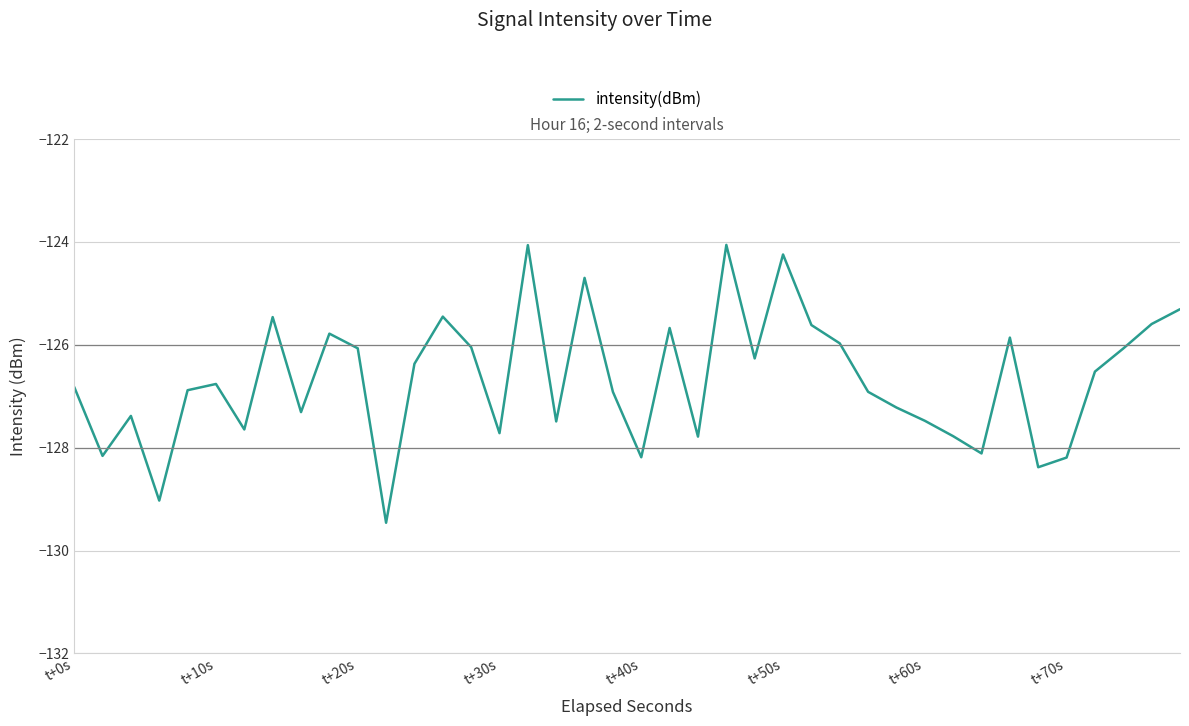

What is the maximum value shown in the chart?

-124.1